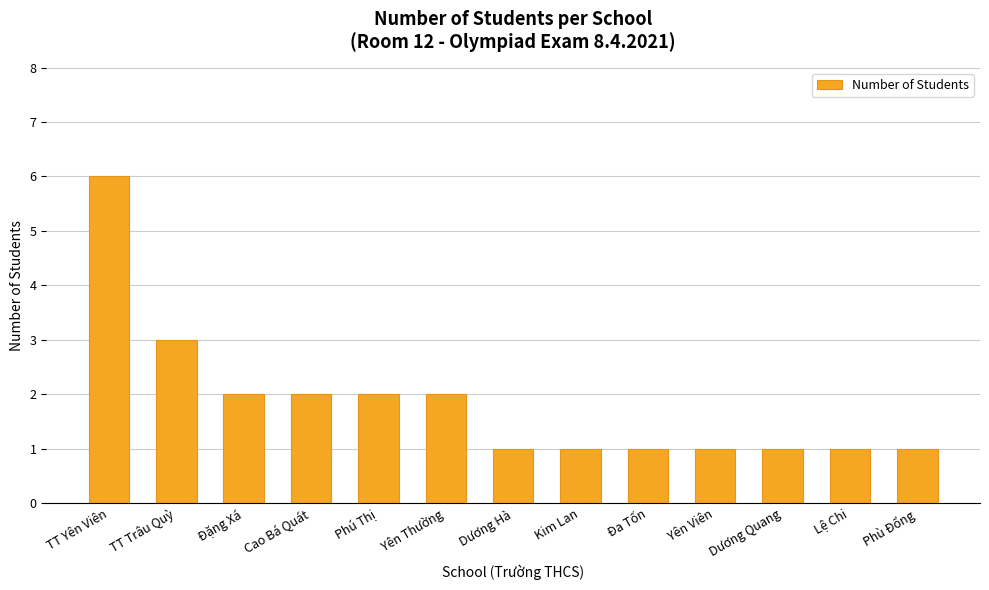

Is it true that the value at Yên Viên is 1?

True